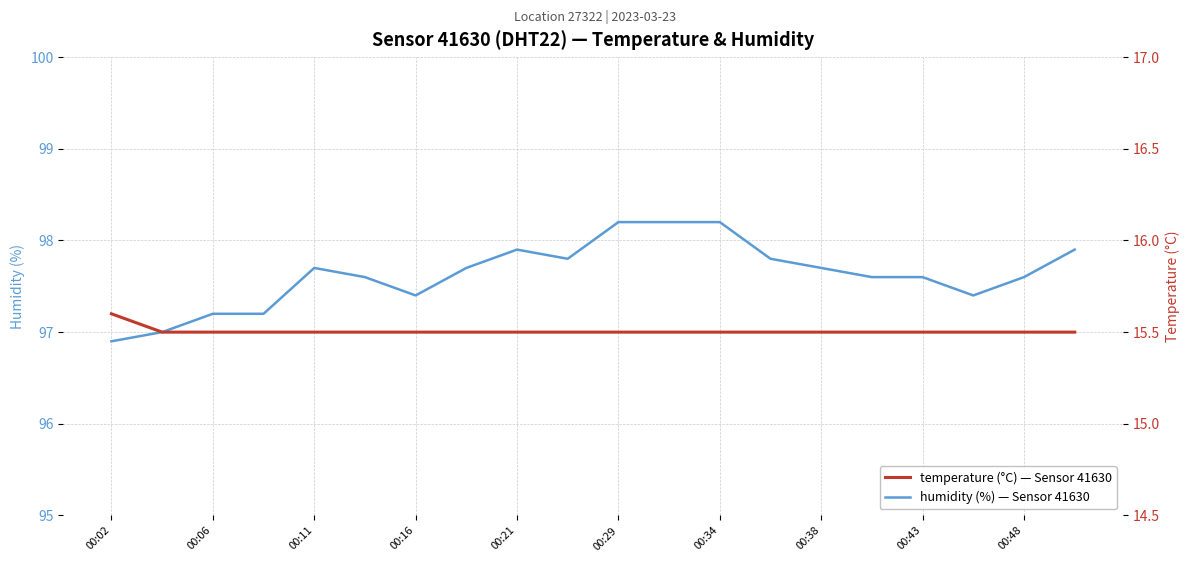

Which series has the largest range (max minus min)?

humidity (%) — Sensor 41630